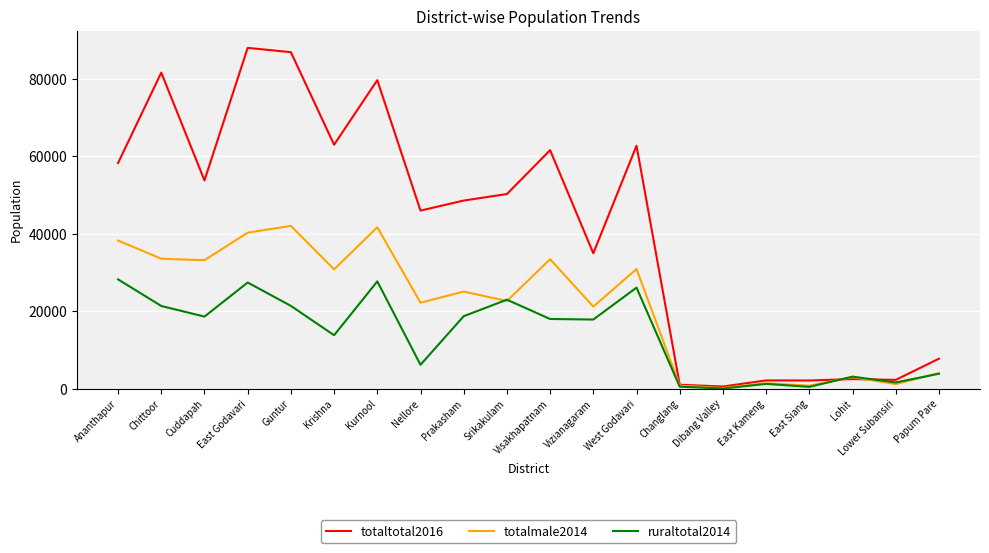

After their last crossing, which series has the higher values: totaltotal2016 or totalmale2014?

totaltotal2016